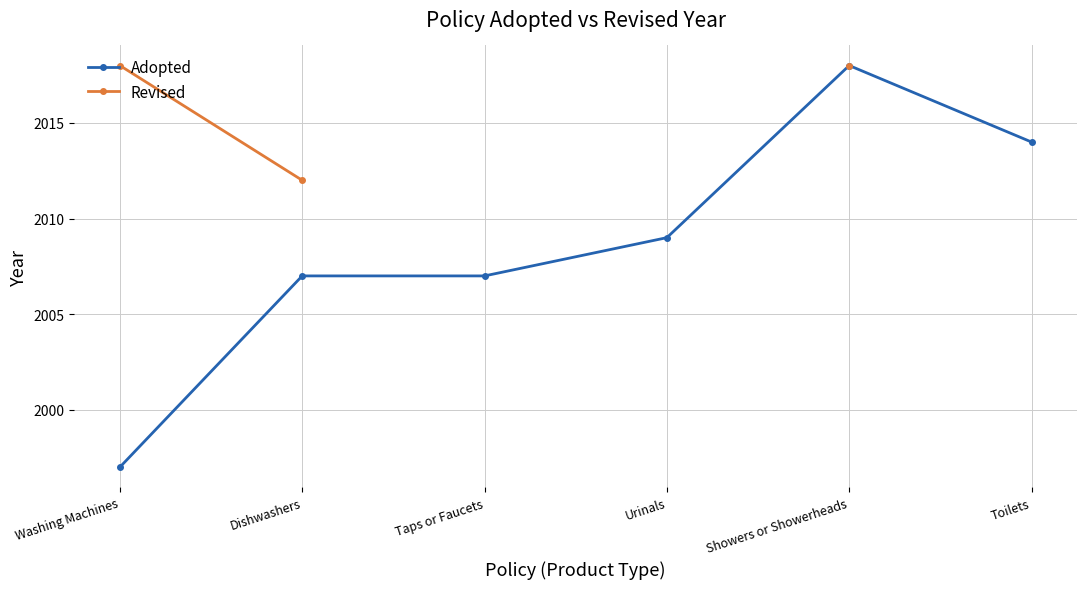

Where is Revised nearest to the value 2015?

Washing Machines